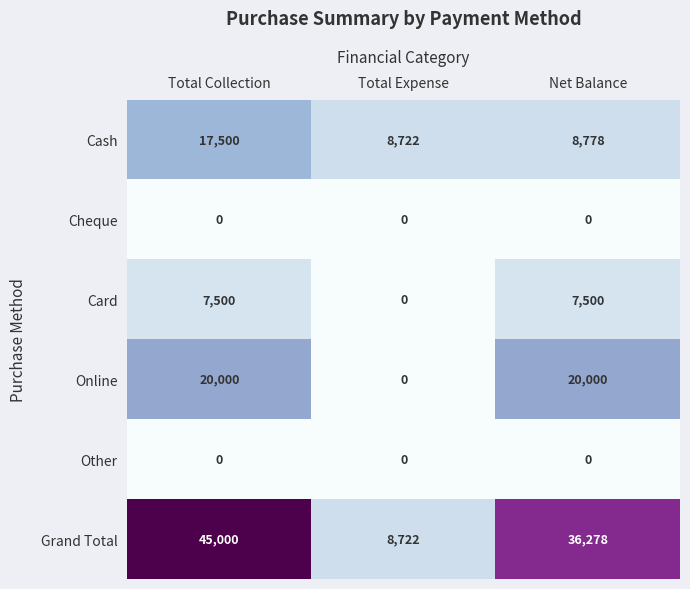

Count the Online values in the range 0 to 20000.

3